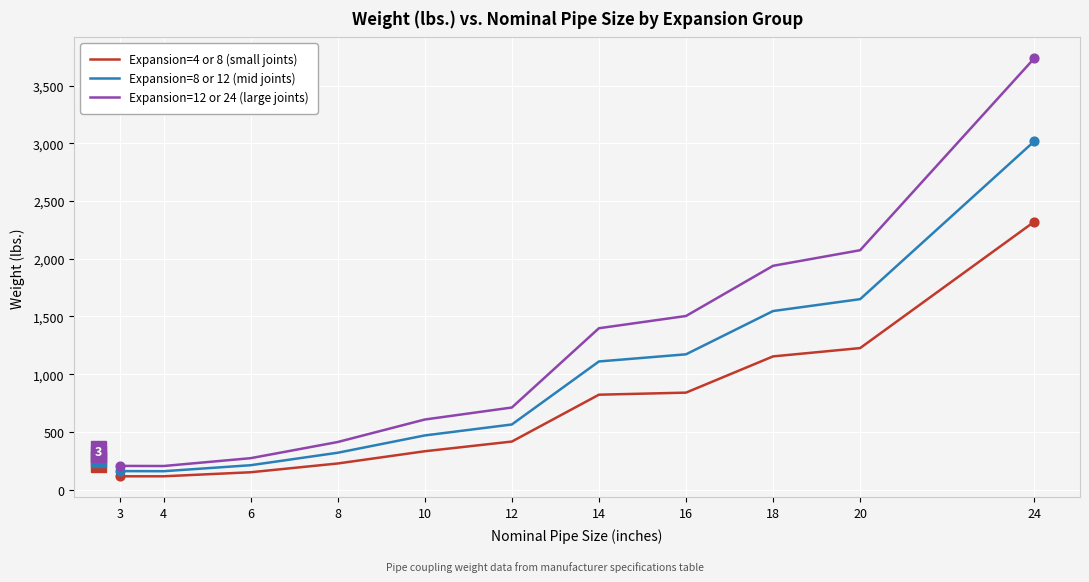

At which category is the sum across all series the highest?

24